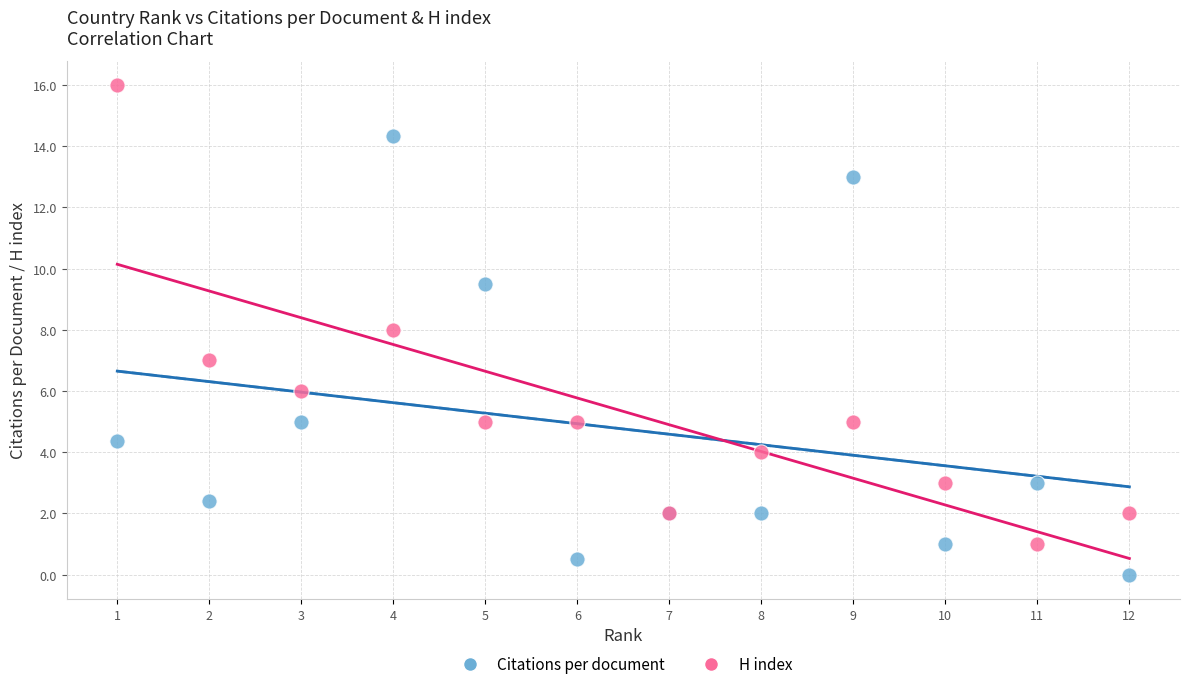

Which series reaches the maximum Y coordinate?

H index